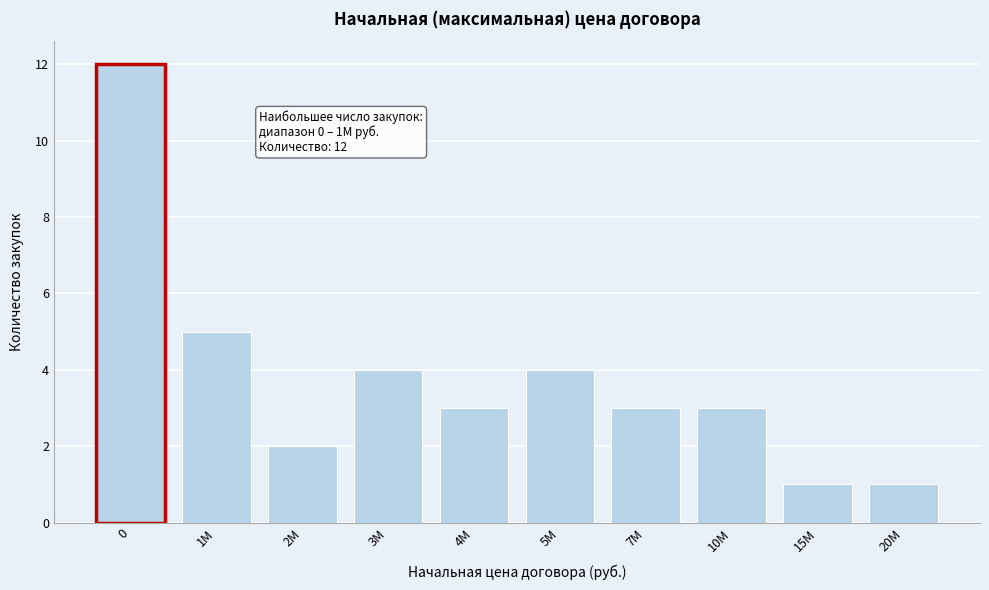

Reading left to right, extract all data points from this chart.

0=12	1М=5	2М=2	3М=4	4М=3	5М=4	7М=3	10М=3	15М=1	20М=1